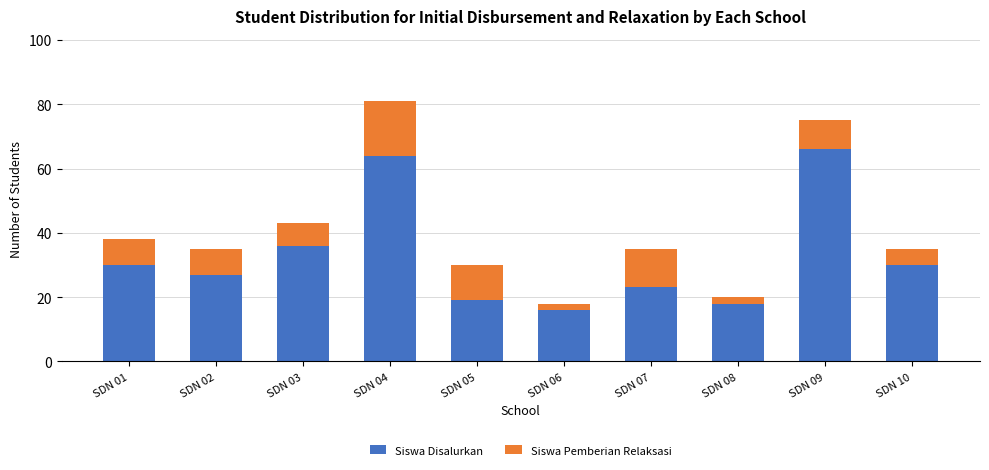

What is the highest value of the Siswa Disalurkan series?

66